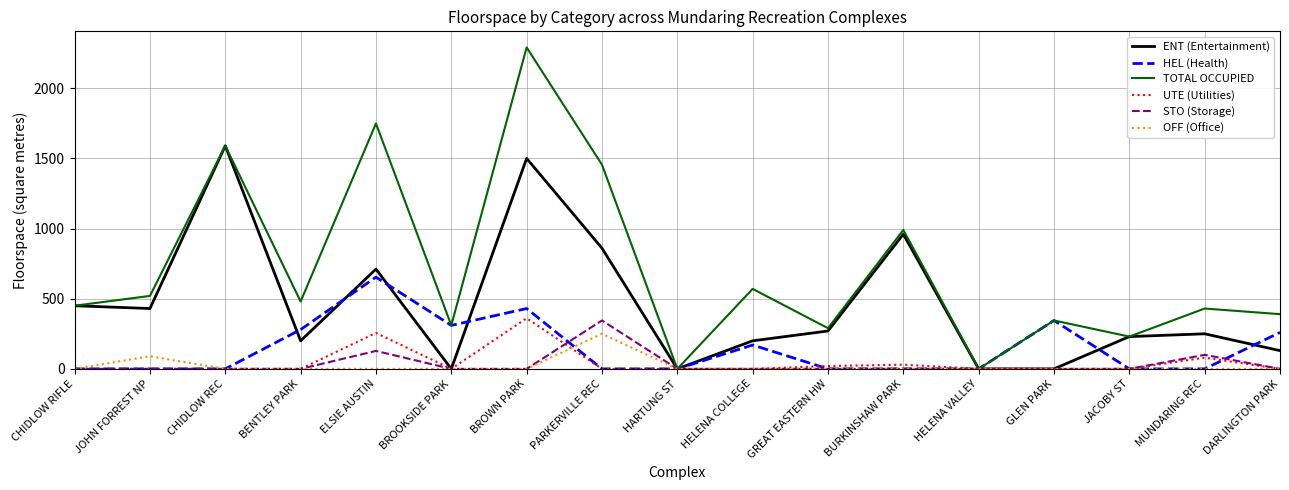

What is the difference between the maximum and minimum values in the STO (Storage) series?

345